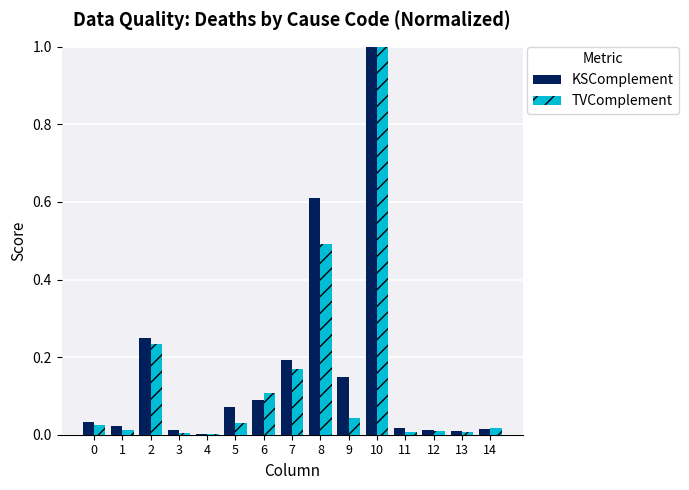

Between 0 and 10, which series saw the biggest shift?

TVComplement